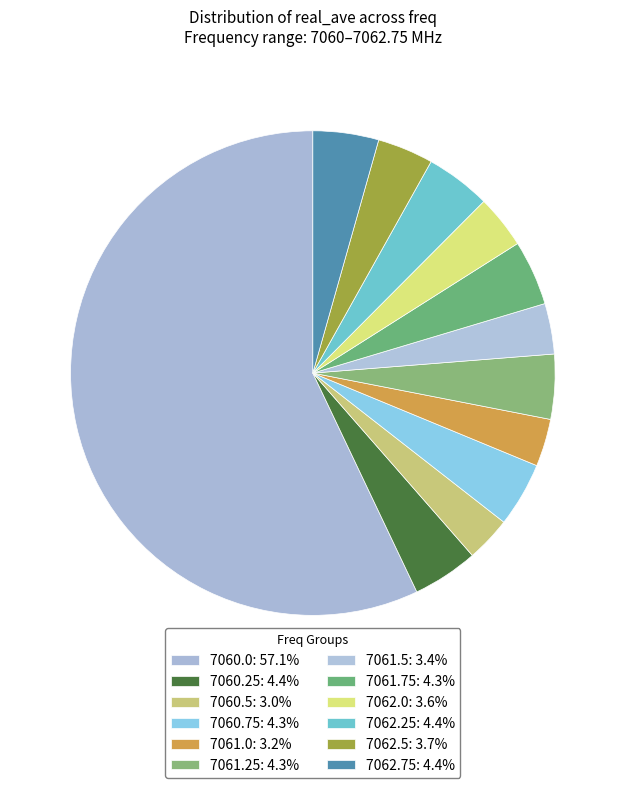

Which category has the biggest portion of the pie?

7060.0